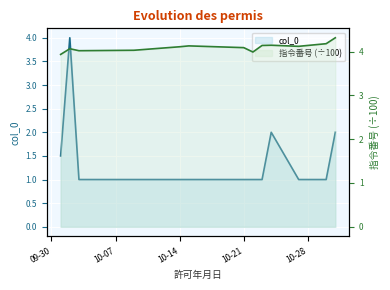

The 指令番号 series shows 5.8 at 2025-10-31. True or false?

False